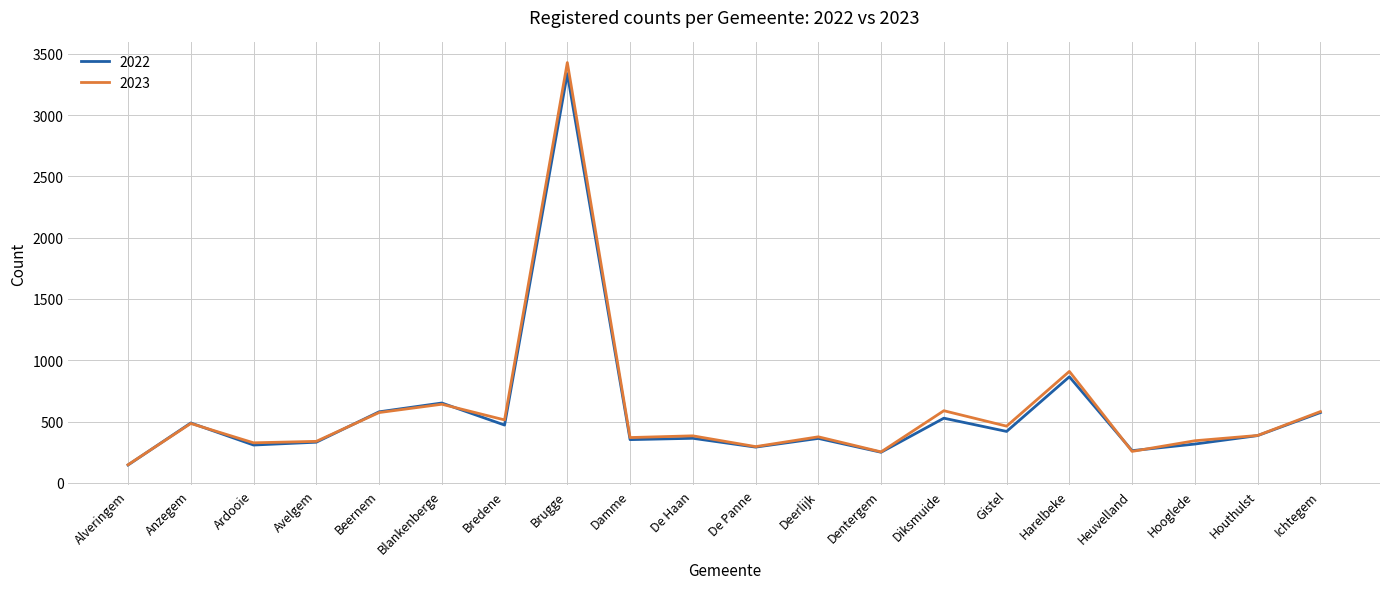

What is the greatest value displayed?

3430